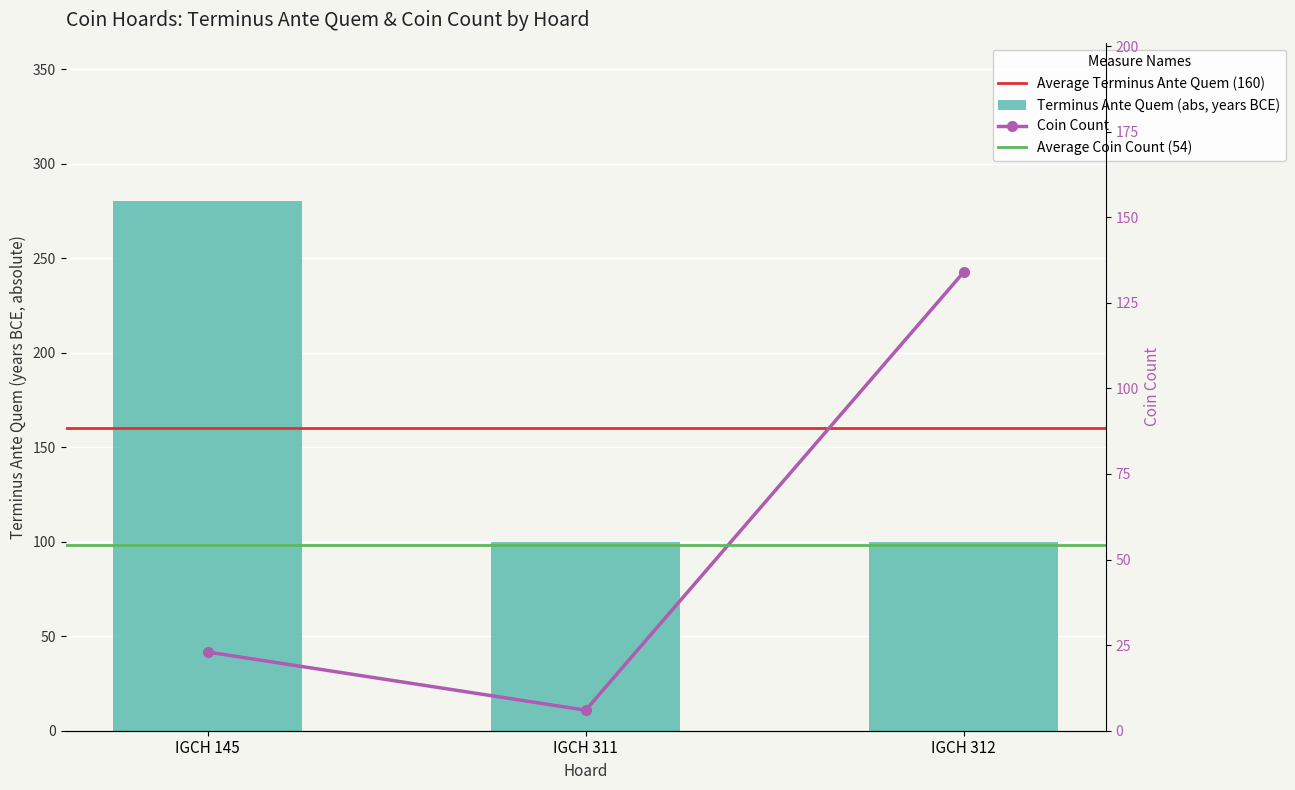

Count the values in the range 100 to 280.

3